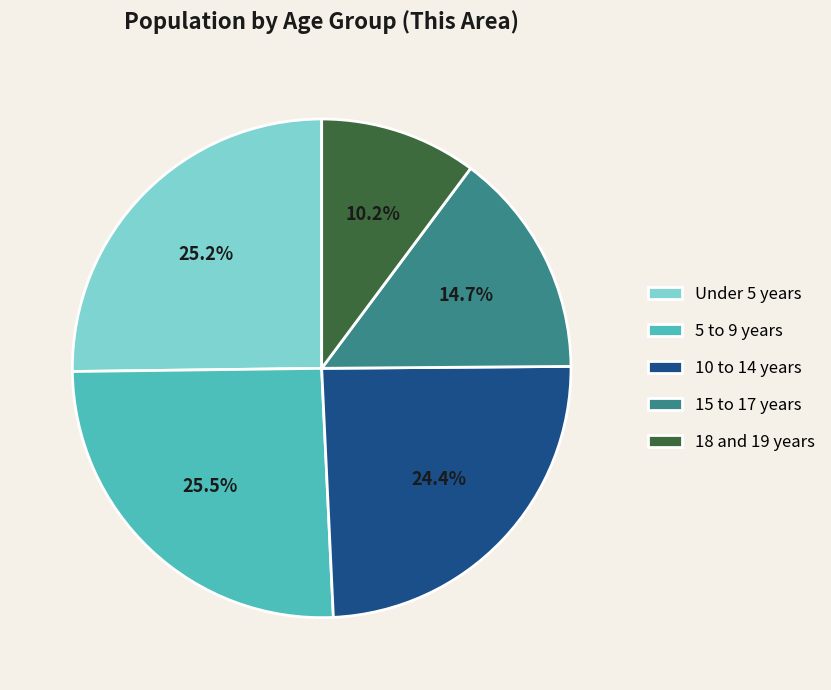

What percentage is NOT represented by 18 and 19 years?

89.8%